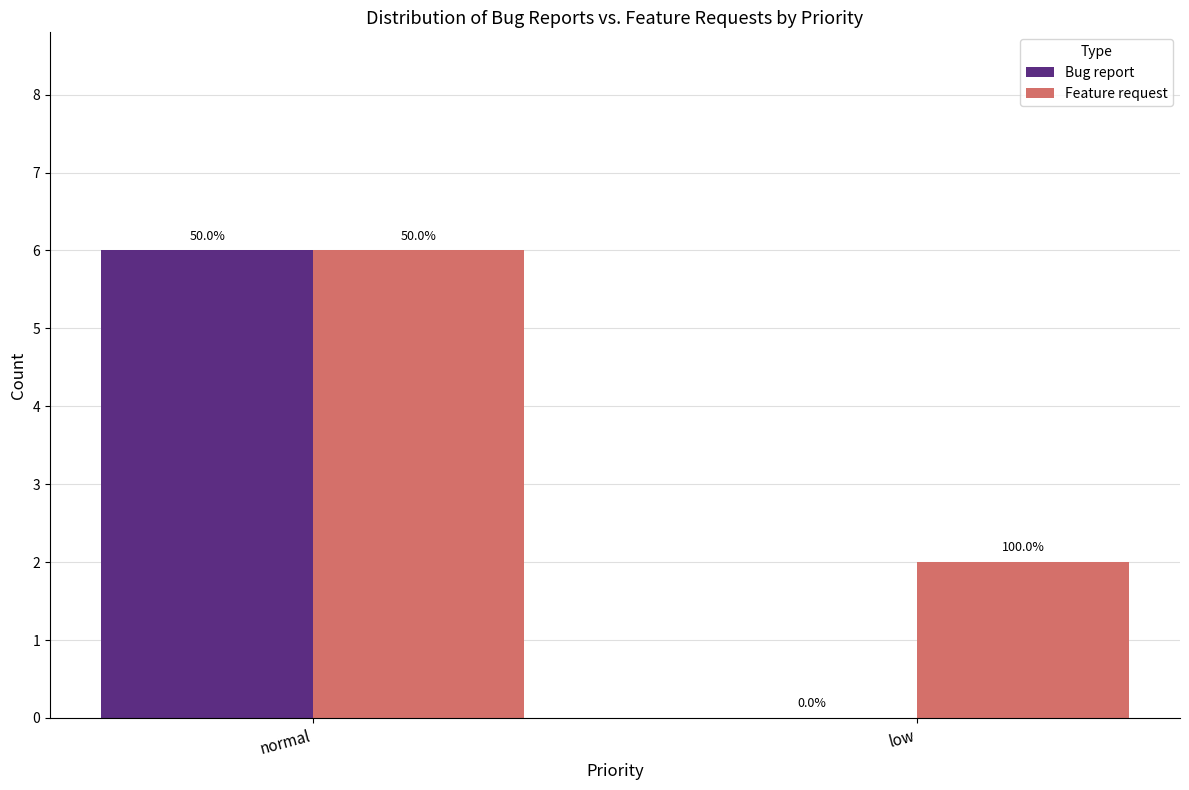

Are the bars horizontal?

No